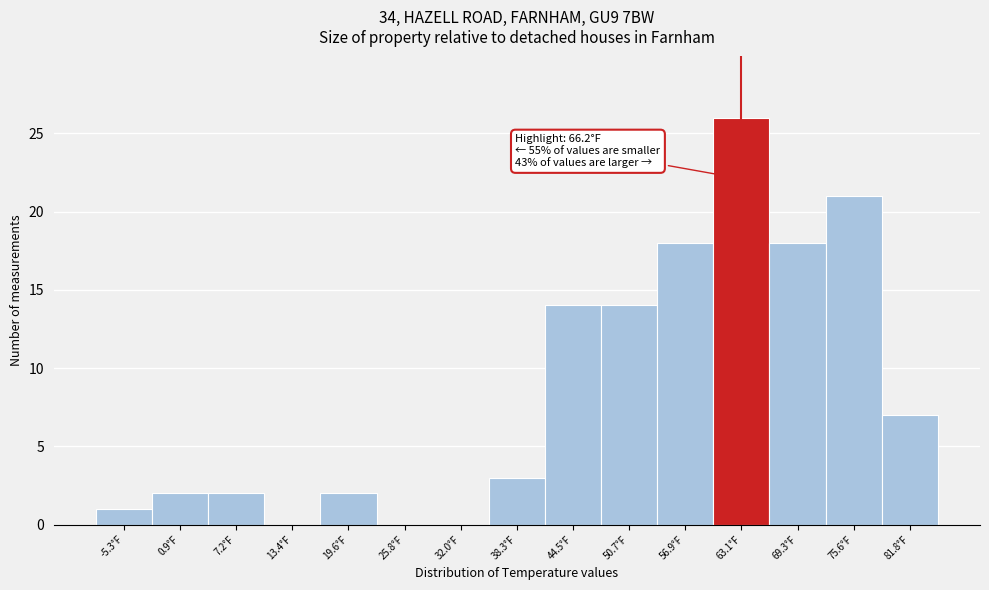

Reading left to right, what are all the values shown in this chart?

-5.3°F=1	0.9°F=2	7.2°F=2	13.4°F=0	19.6°F=2	25.8°F=0	32.0°F=0	38.3°F=3	44.5°F=14	50.7°F=14	56.9°F=18	63.1°F=26	69.3°F=18	75.6°F=21	81.8°F=7